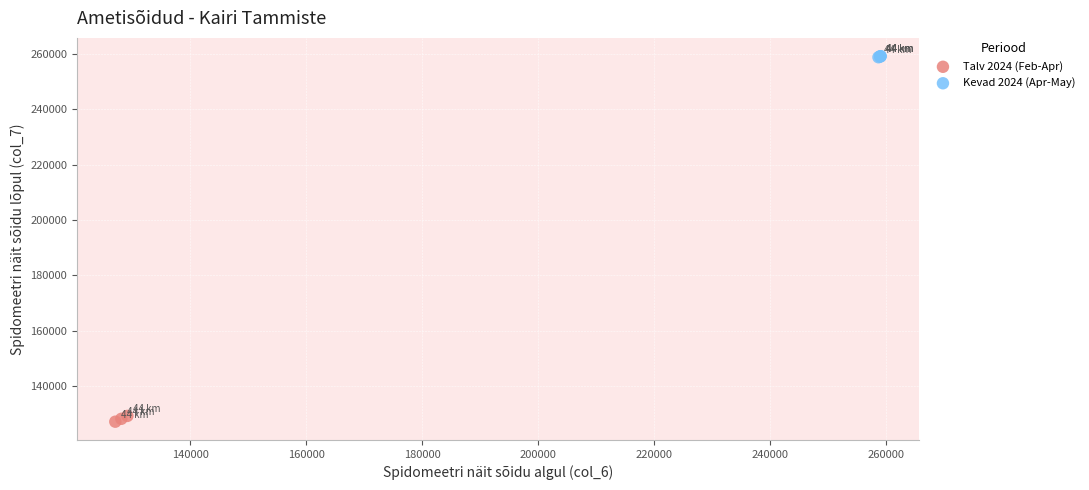

Which series contains the lowest Y value?

Talv 2024 (Feb-Apr)